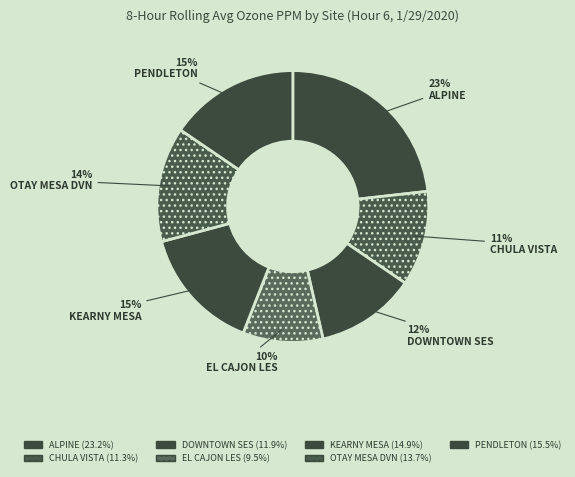

Is there a majority slice in this chart?

No